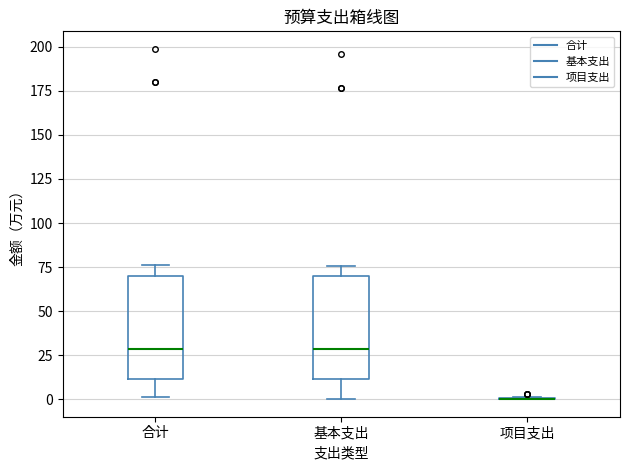

Reading left to right, read every box against the y-axis: the position of its median line, the range the box covers, and the ends of its whiskers. The values are not printed on the chart, so give them approximately, as read against the axis.

合计: median 30, box 10 to 70, whiskers 0 to 75
基本支出: median 30, box 10 to 70, whiskers 0 to 75
项目支出: box collapsed to a line at 0, whiskers 0 to 0